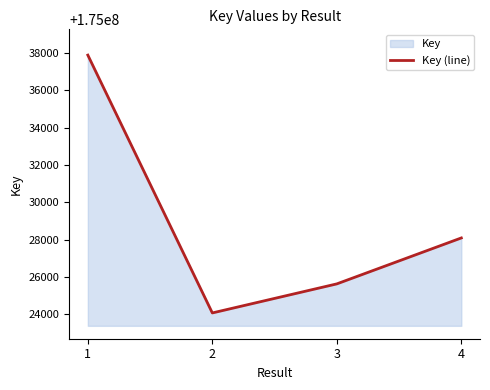

How many data points are above 175028095?

1